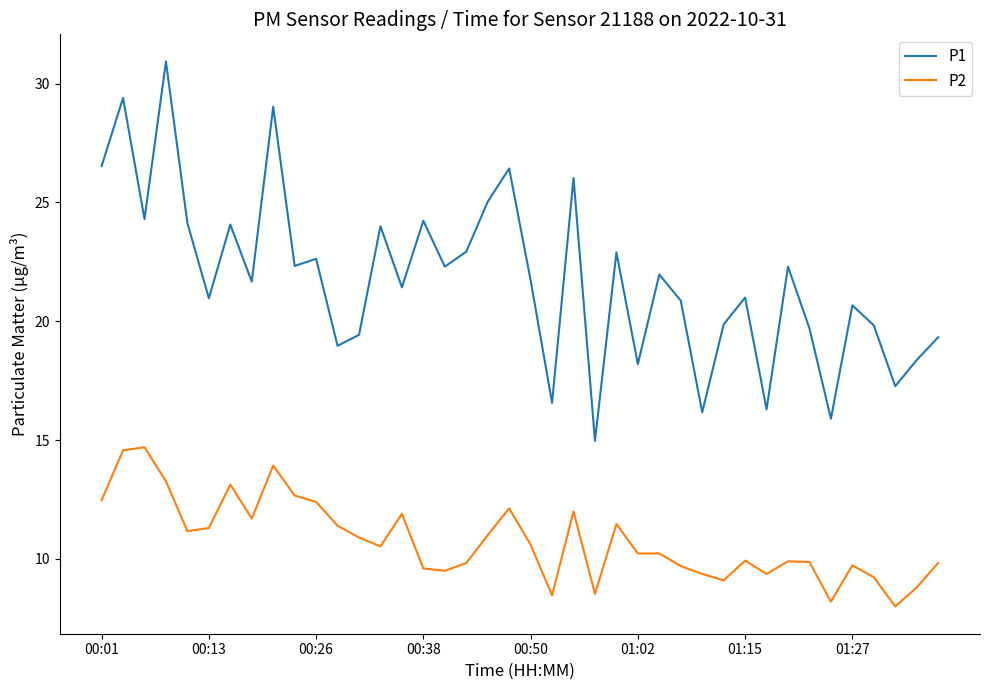

What is the difference between the maximum and minimum values in the P2 series?

6.7